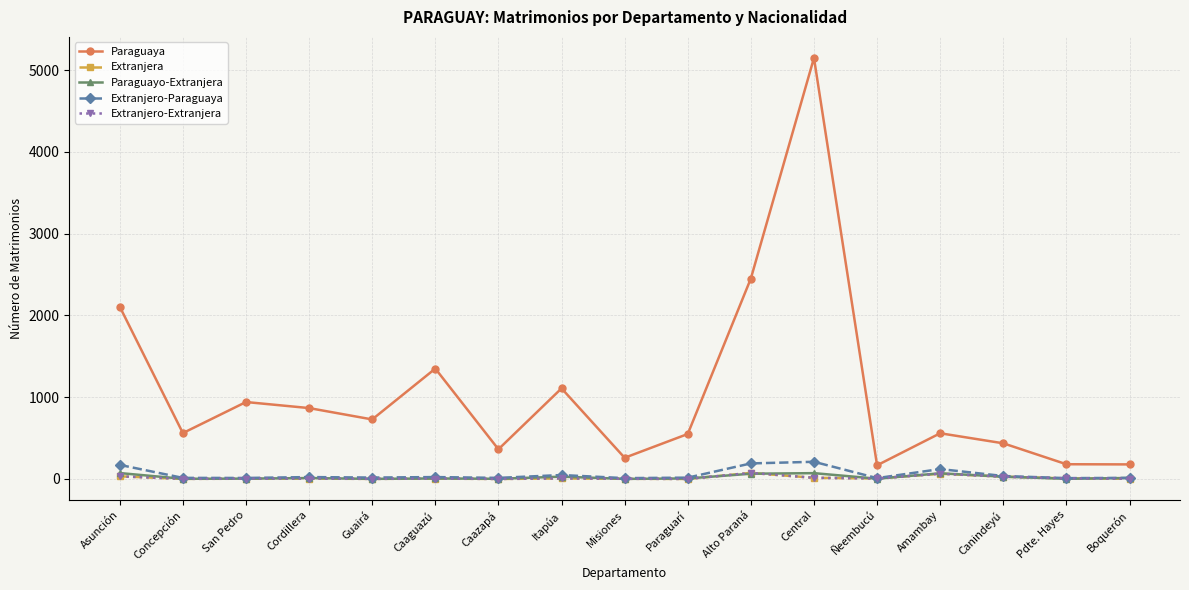

What is the average value of the Paraguaya series?

1056